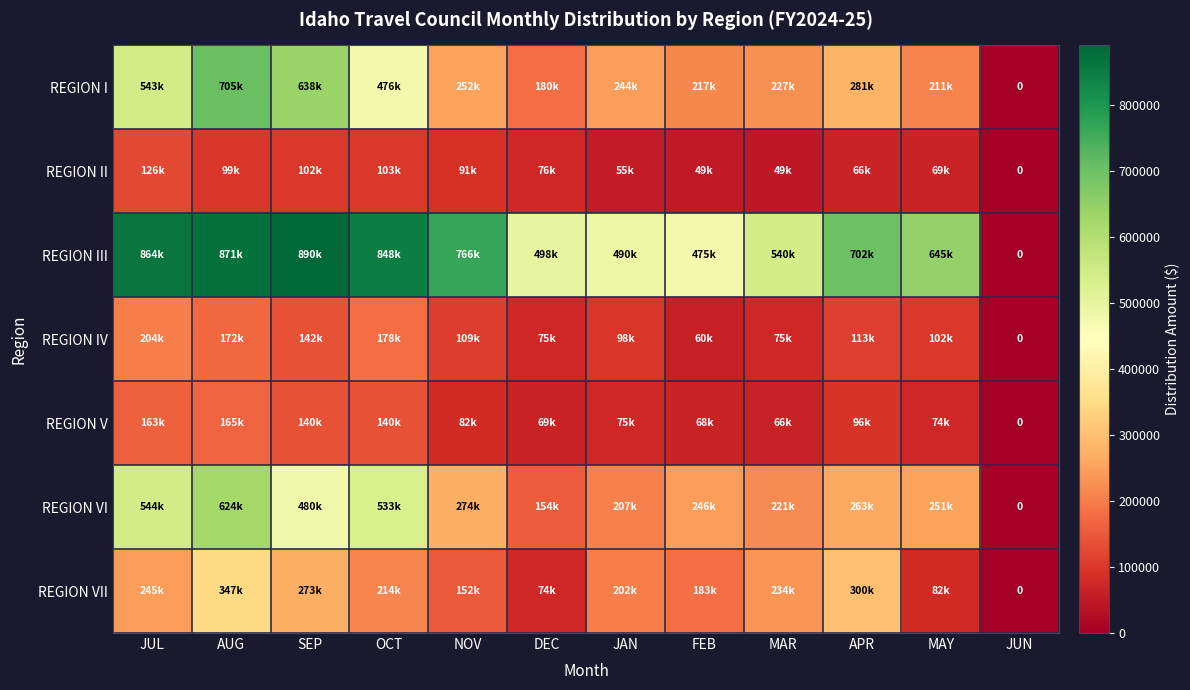

Which has a higher value, AUG or SEP?

AUG